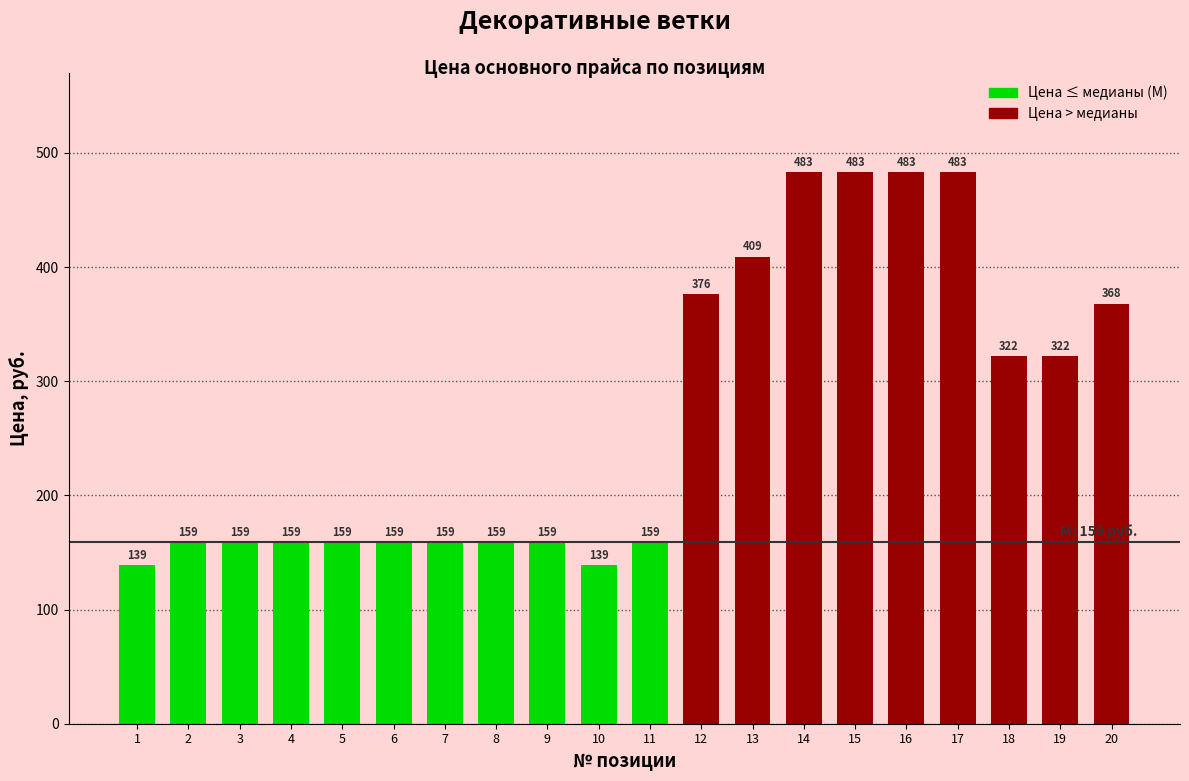

What is the change in value from 12 to 17?

+107